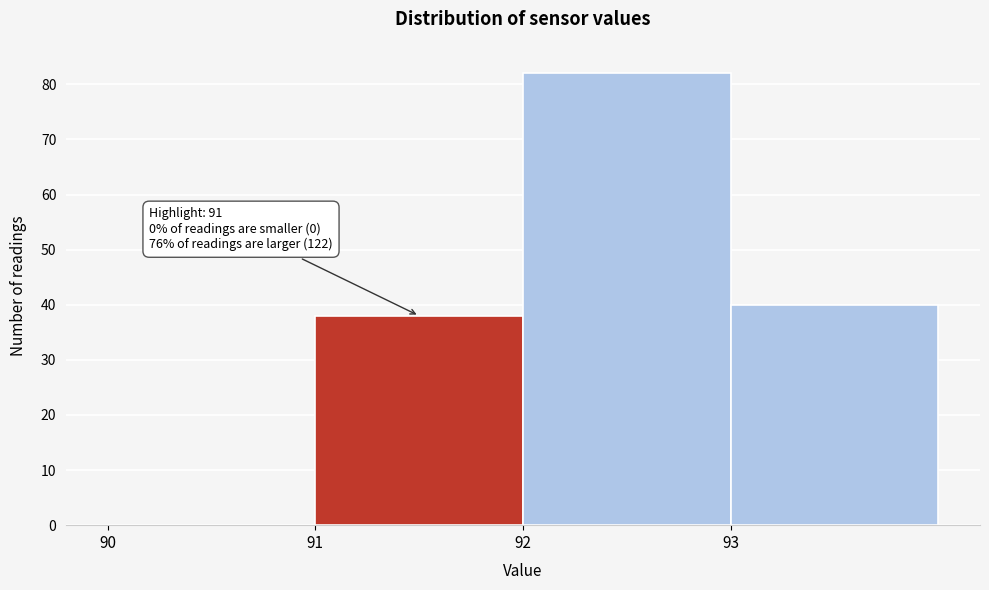

Which range on the x-axis has the tallest bar?

92 to 93